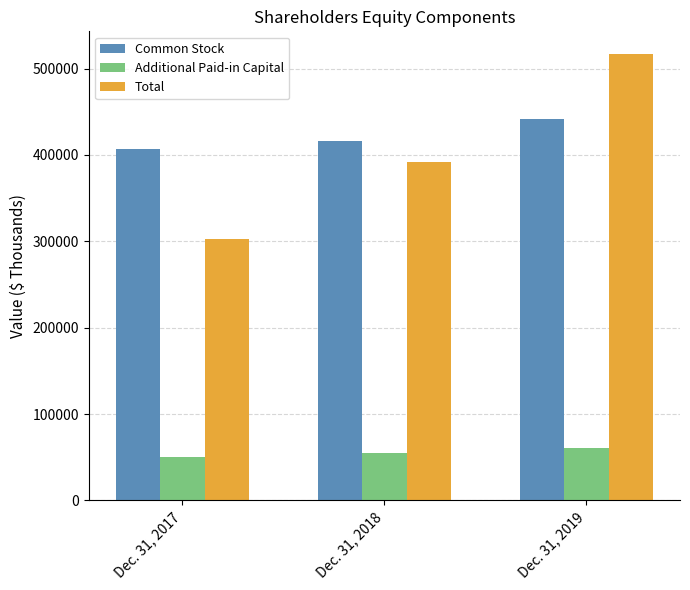

What is the sum of all Total values?

1212286